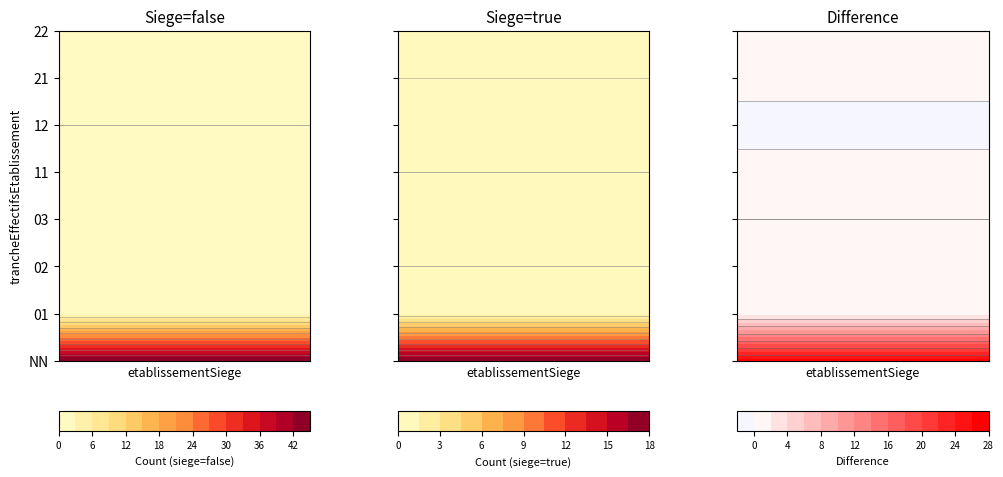

The value of 12 at false is 0. True or false?

True